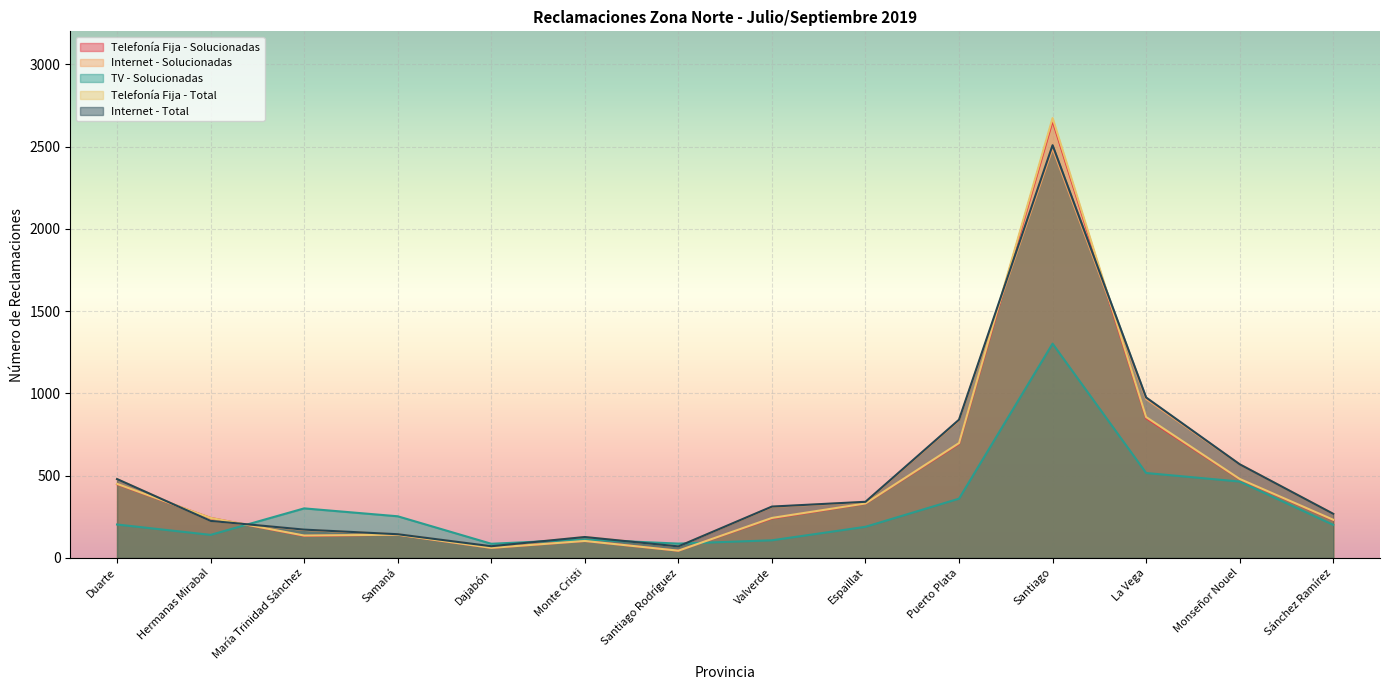

How many data points in Internet - Solucionadas are less than 310?

7